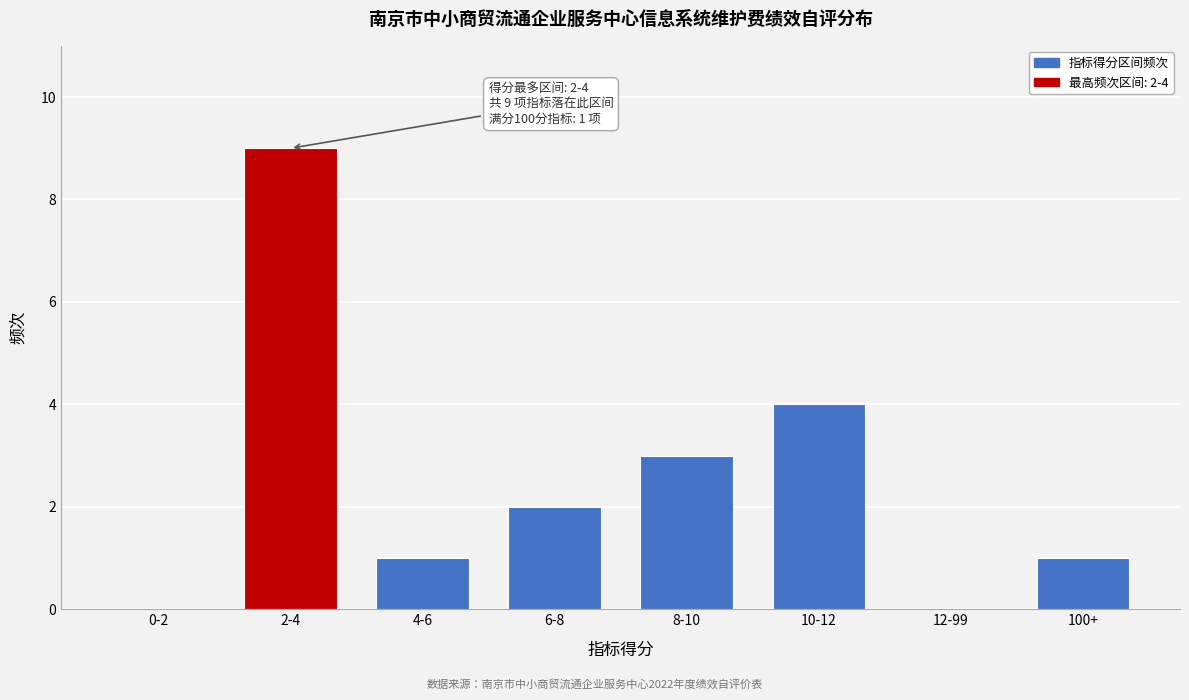

Reading left to right, transcribe all the data shown in this chart.

0-2=0	2-4=9	4-6=1	6-8=2	8-10=3	10-12=4	12-99=0	100+=1